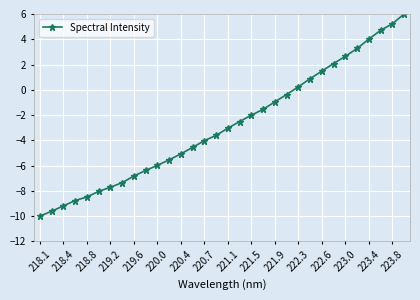

What is the smallest value displayed?

-10.0